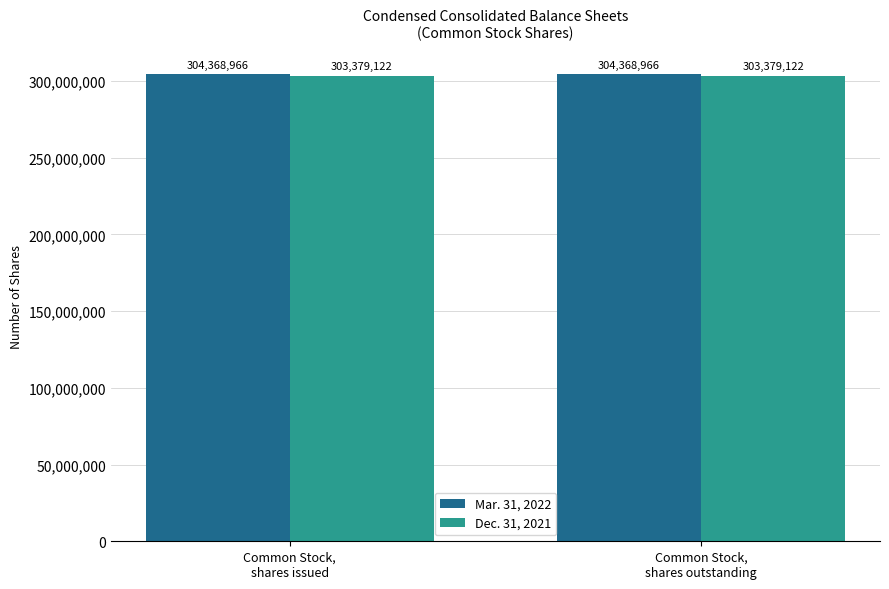

What is the label of the 2nd bar from the left?

Common Stock,
shares outstanding